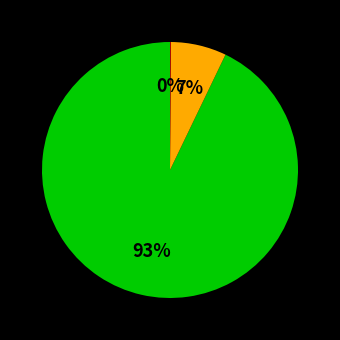

To the nearest percent, what is the average slice percentage?

33%